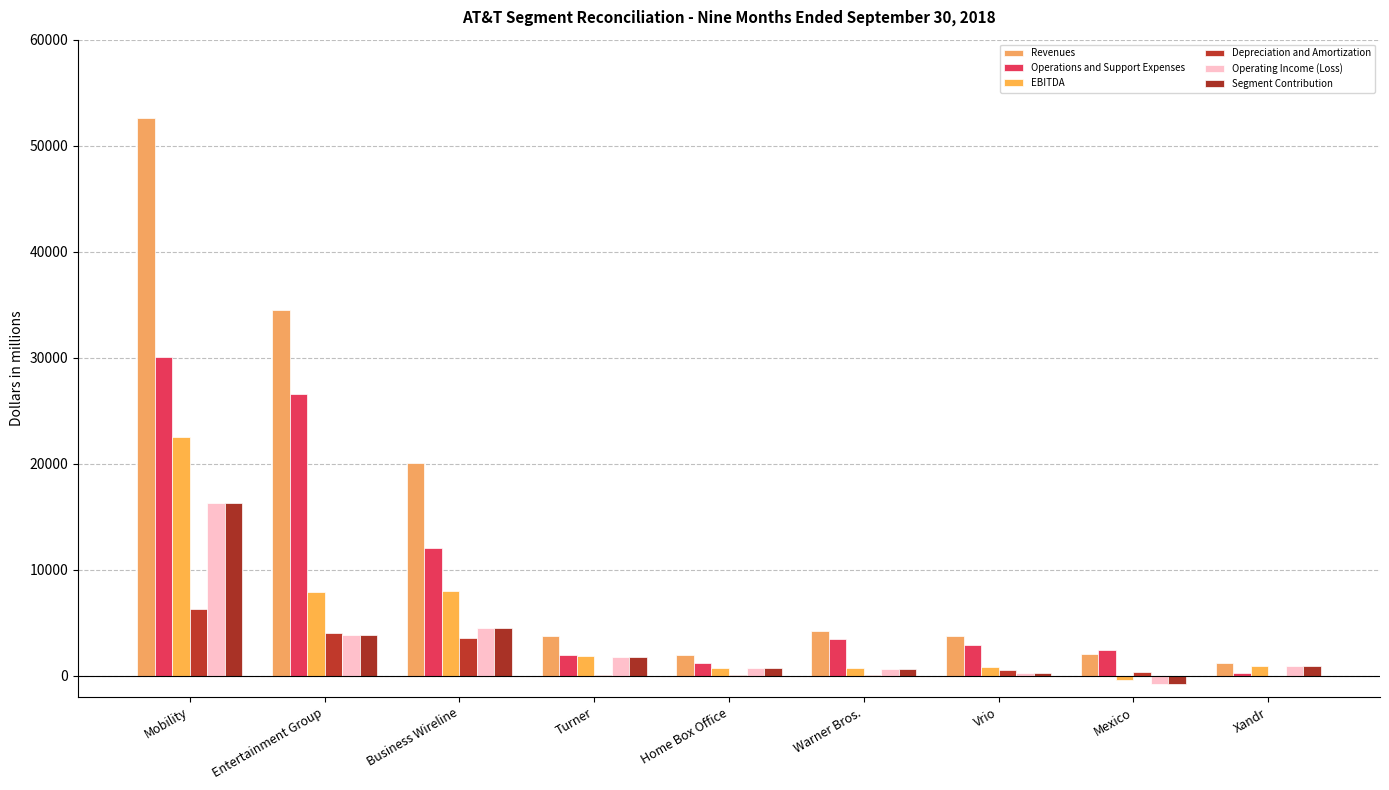

At which category is the sum across all series the highest?

Mobility